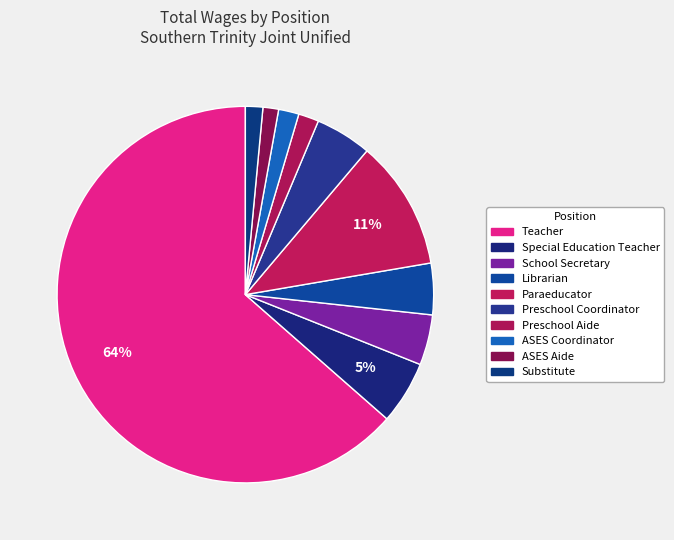

Count the number of slices in the pie.

10